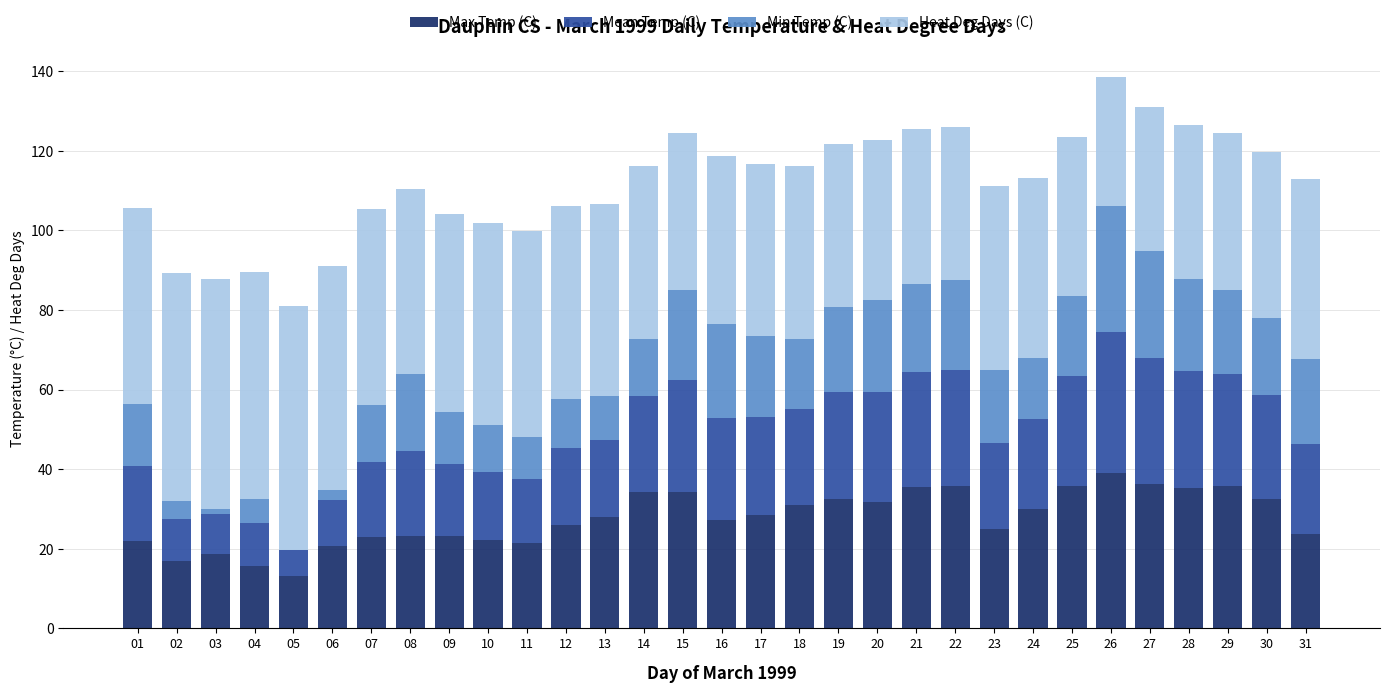

What is the sum of all Max Temp (C) values?

858.4